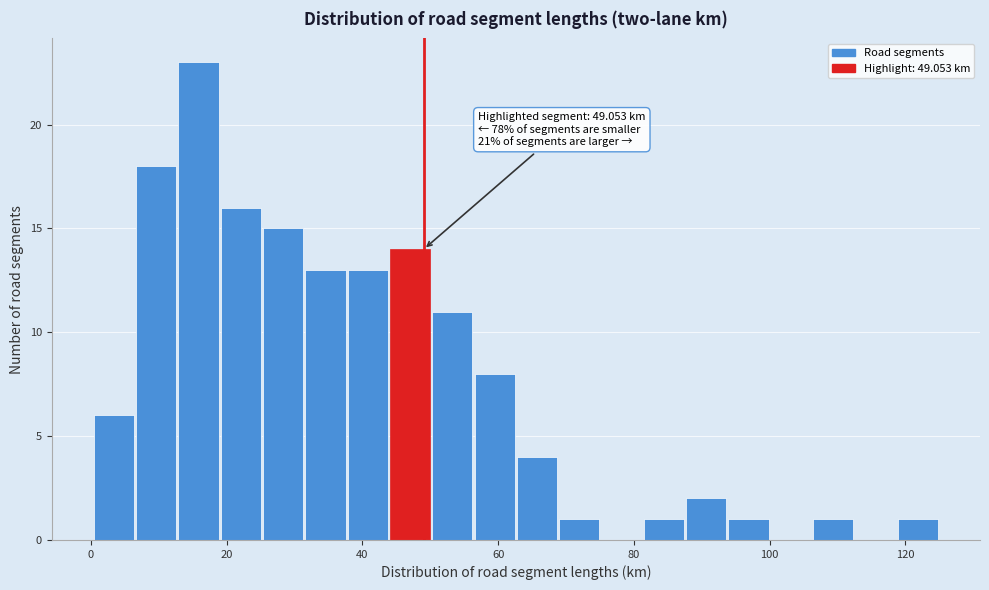

Read against the x-axis, roughly where is the centre of the tallest bar?

16